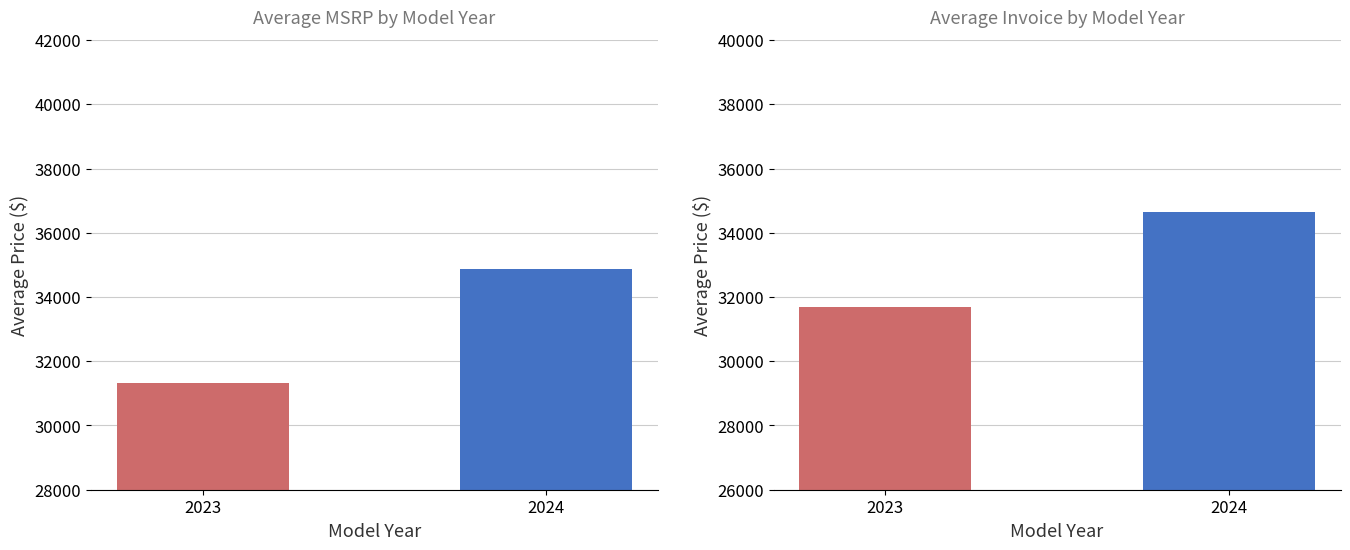

List the series in order of their peak value, highest first.

Avg MSRP, Avg Invoice